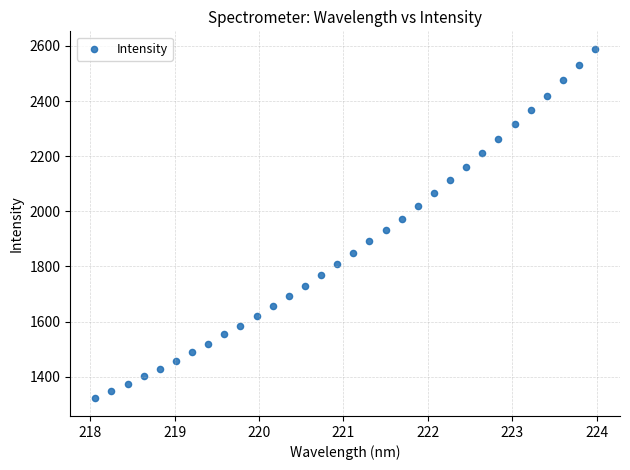

What is the range of X values (max minus min)?

5.9